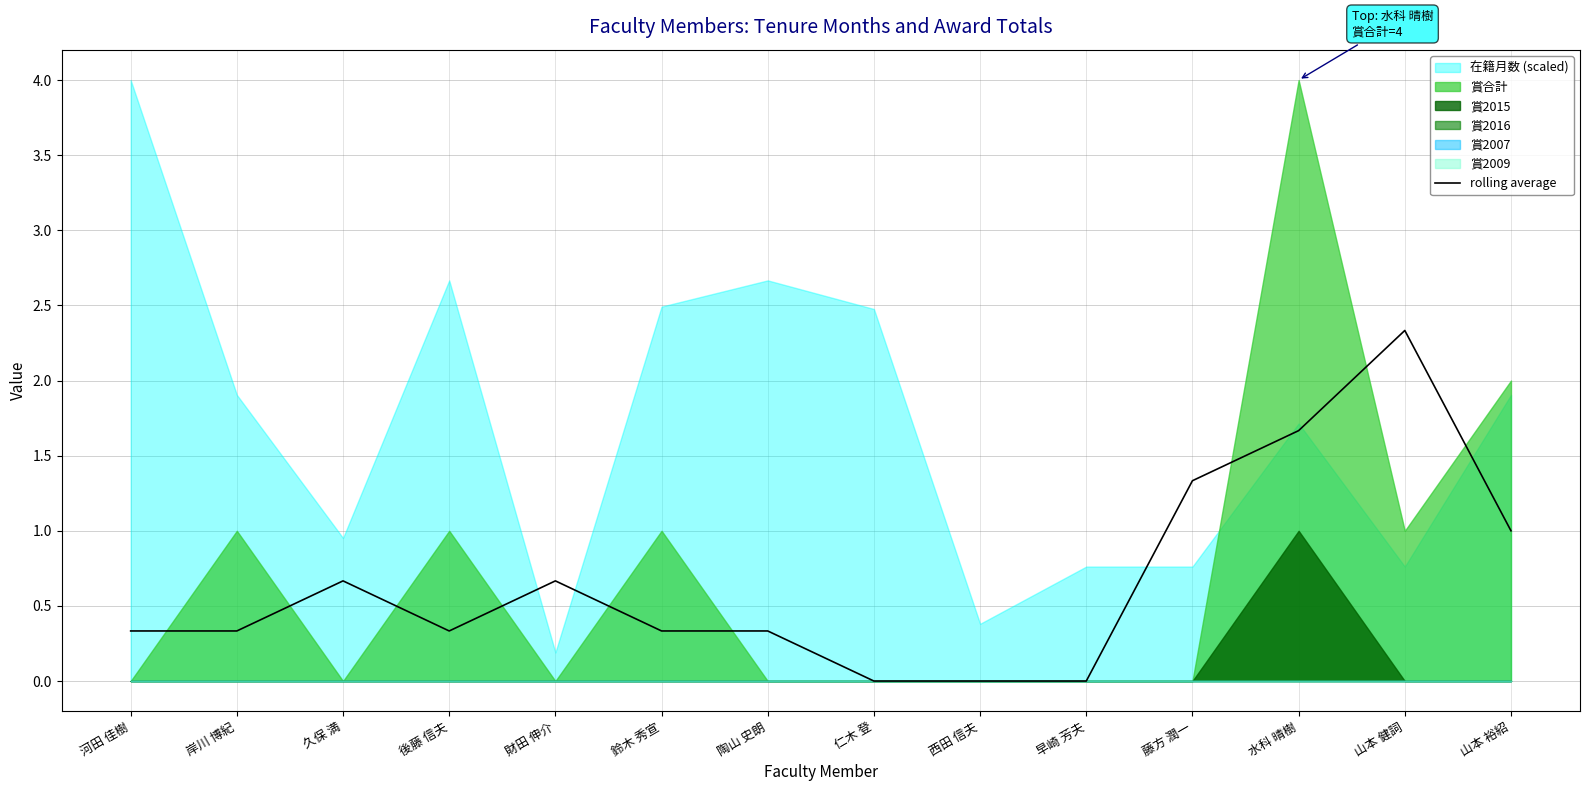

What is the label of the 10th point from the left?

早崎 芳夫